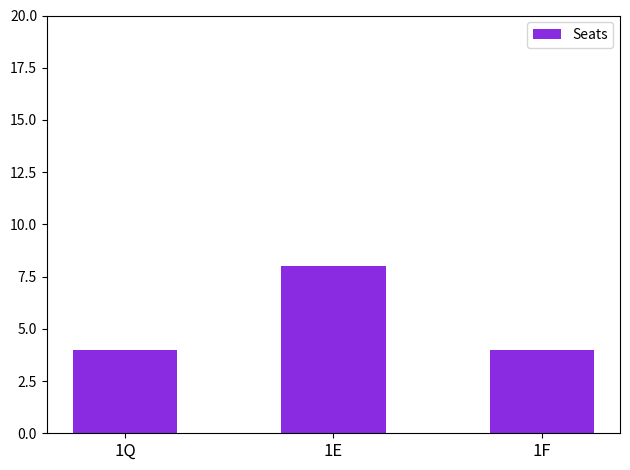

What is the label of the 3rd bar from the left?

1F